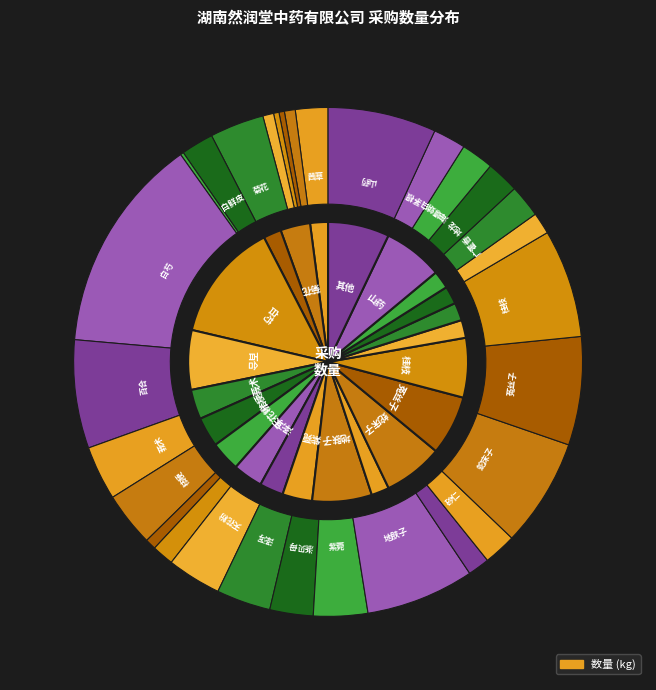

Rank the categories by value from lowest to highest.

石斛, 银柴胡, 丝瓜络, 天葵子, 桑螵蛸, 两面针, 天冬, 莱菔子, 皂角刺, 茜草, 白鲜皮, 砂仁, 广藿香, 地龙, 海螵蛸, 白茅根, 浙贝母, 菊花, 莪术, 桔梗, 天花粉, 泽泻, 紫菀, 百合, 地肤子, 蛇床子, 菟丝子, 桂枝, 山药, 白芍